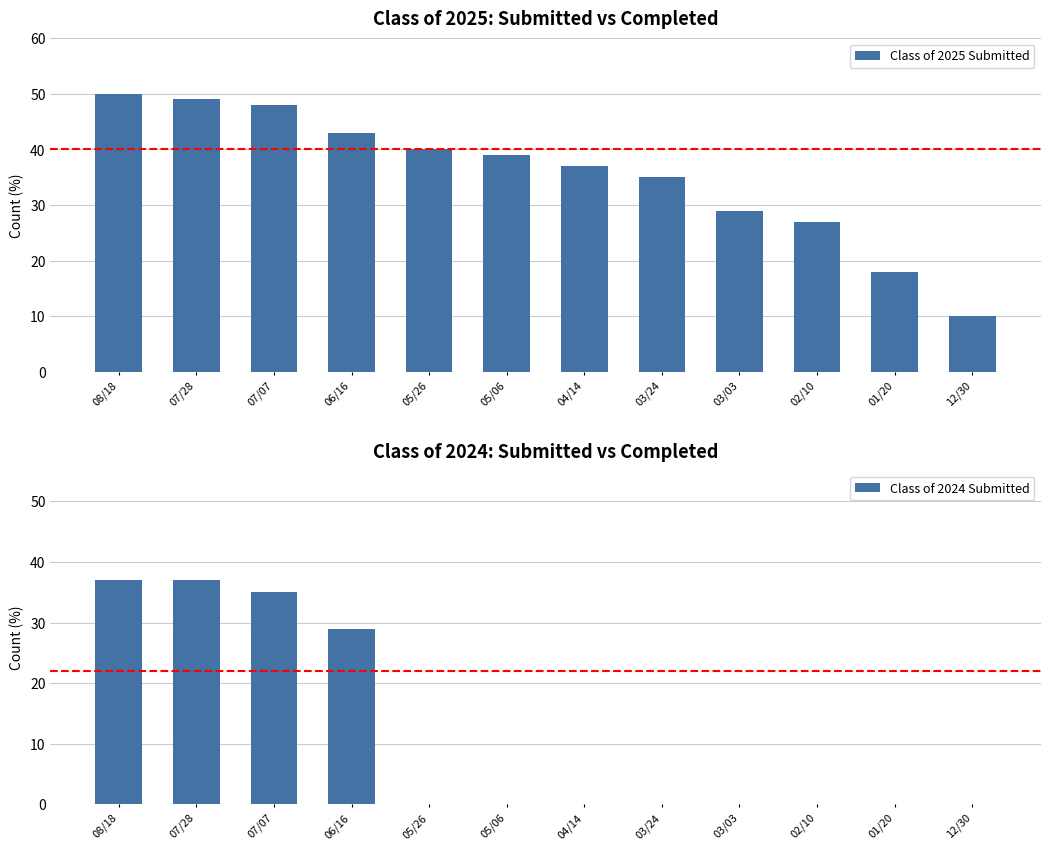

What is the label of the 3rd bar from the right?

02/10